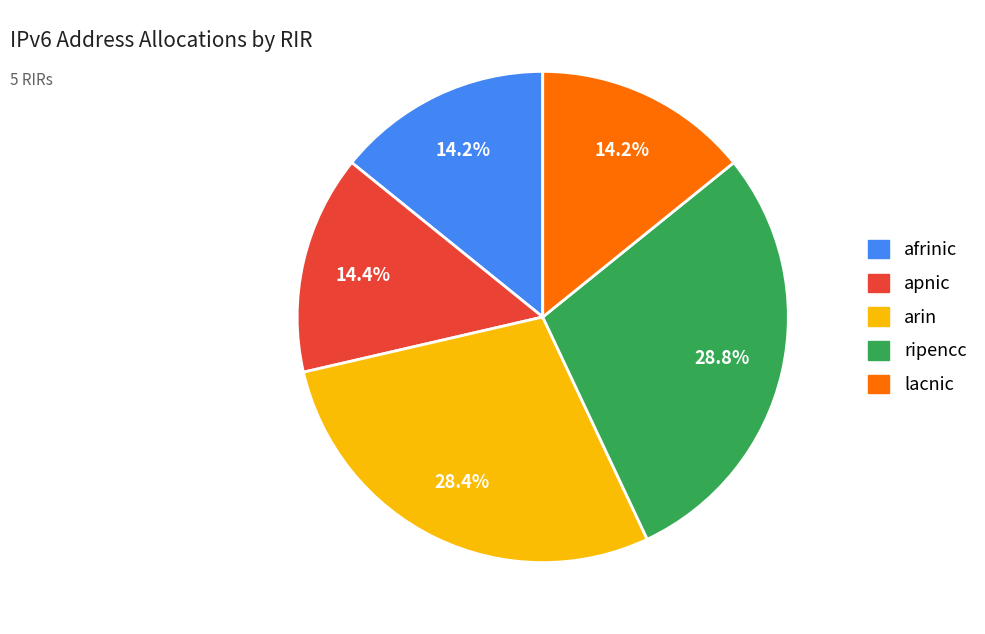

What portion of the pie excludes lacnic?

85.8%